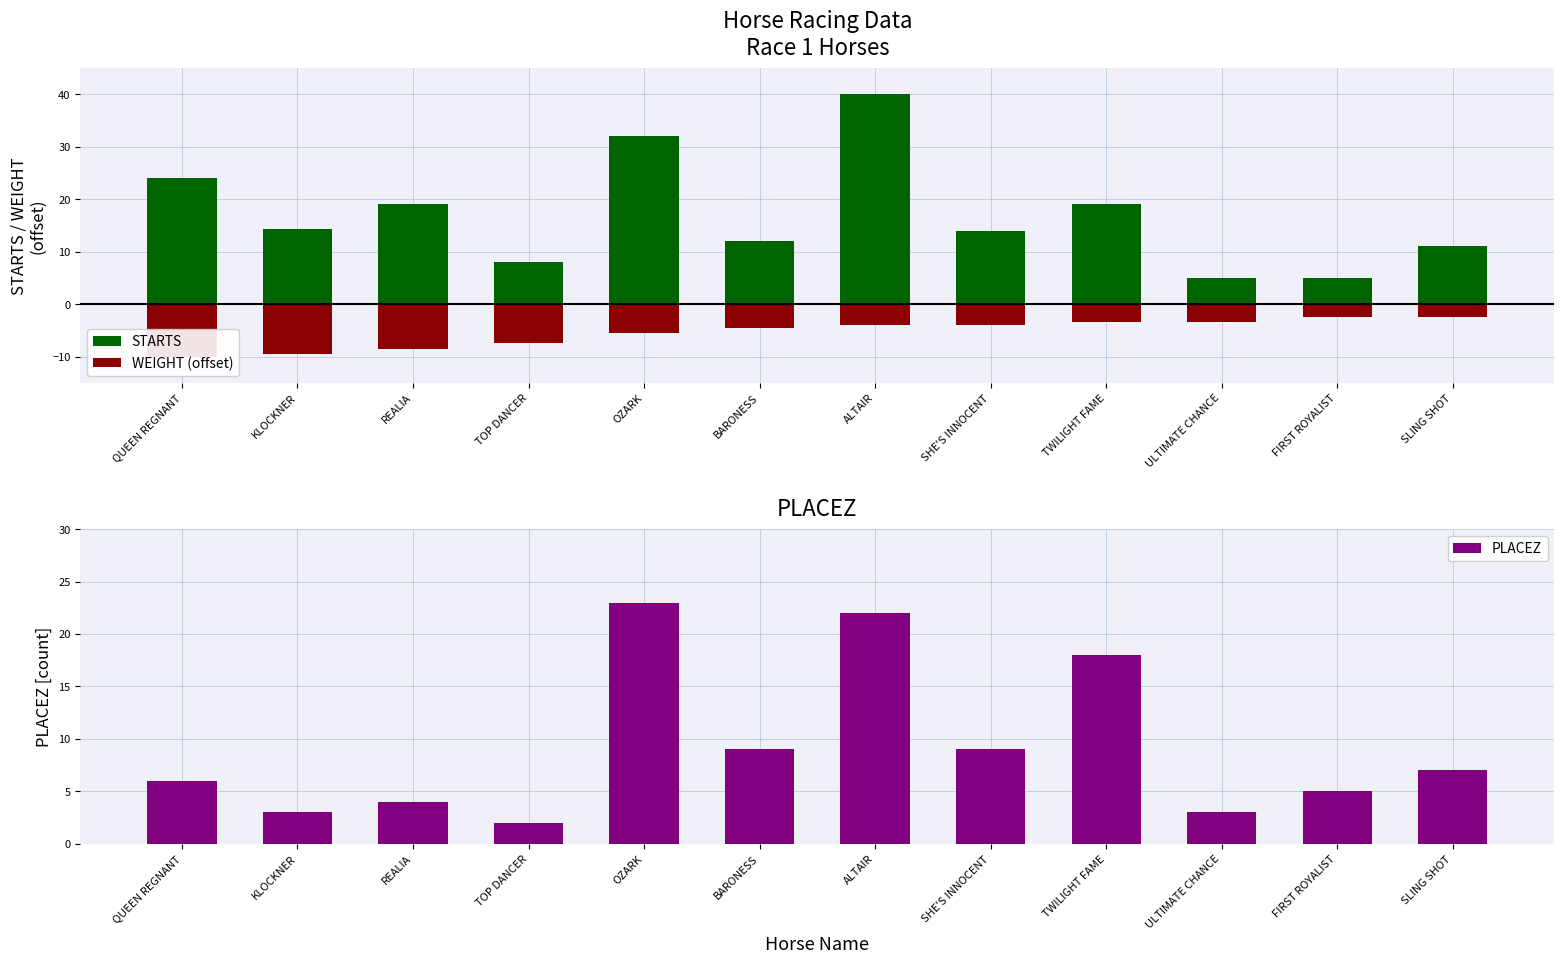

How many data points in PLACEZ are less than 7?

6